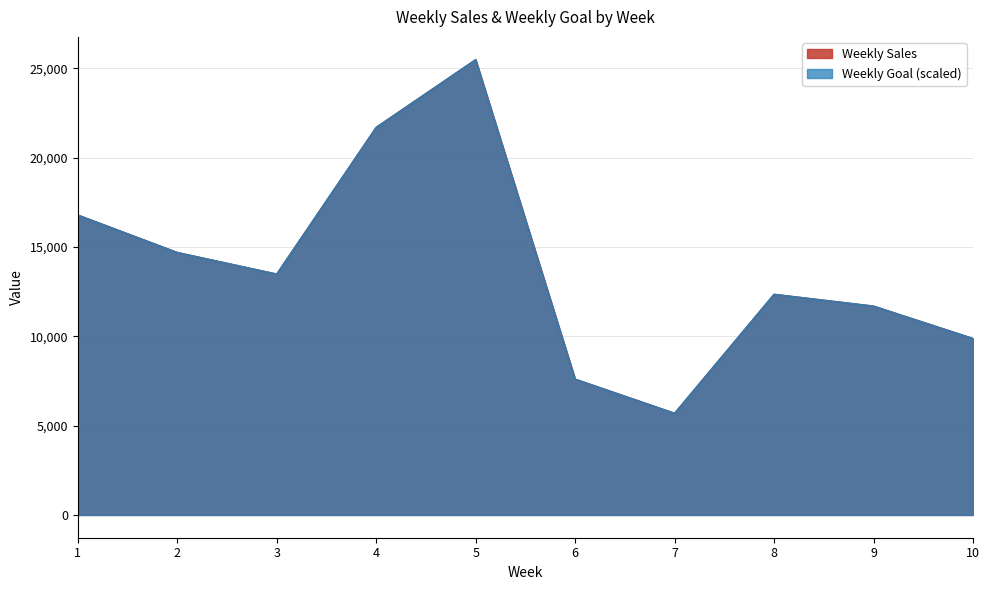

True or false: Weekly Sales and Weekly Goal intersect in this chart.

False